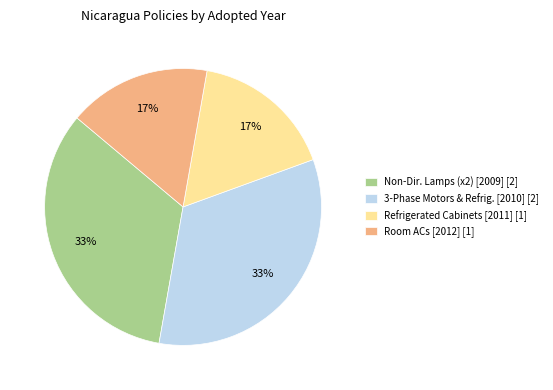

Count the number of slices in the pie.

4